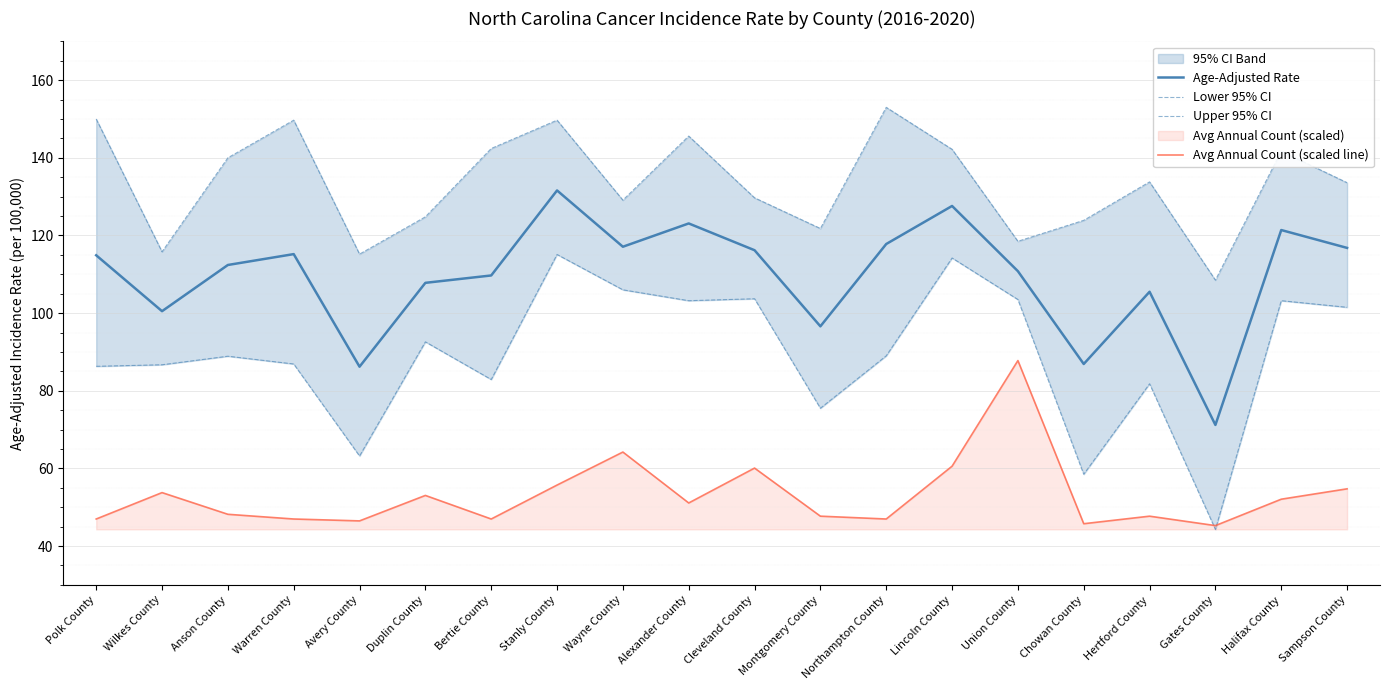

Reading left to right, transcribe all the data shown in this chart.

Age-Adjusted Rate: Polk County=114.9	Wilkes County=100.5	Anson County=112.4	Warren County=115.2	Avery County=86.2	Duplin County=107.8	Bertie County=109.7	Stanly County=131.6	Wayne County=117.1	Alexander County=123.1	Cleveland County=116.2	Montgomery County=96.6	Northampton County=117.8	Lincoln County=127.6	Union County=110.8	Chowan County=86.9	Hertford County=105.5	Gates County=71.2	Halifax County=121.4	Sampson County=116.8
Lower 95% CI: Polk County=86.3	Wilkes County=86.7	Anson County=88.9	Warren County=86.9	Avery County=63.2	Duplin County=92.6	Bertie County=82.9	Stanly County=115.1	Wayne County=106.0	Alexander County=103.2	Cleveland County=103.7	Montgomery County=75.5	Northampton County=89.0	Lincoln County=114.2	Union County=103.5	Chowan County=58.5	Hertford County=81.8	Gates County=44.3	Halifax County=103.2	Sampson County=101.5
Upper 95% CI: Polk County=150.0	Wilkes County=115.8	Anson County=140.0	Warren County=149.7	Avery County=115.2	Duplin County=124.8	Bertie County=142.4	Stanly County=149.7	Wayne County=129.1	Alexander County=145.6	Cleveland County=129.7	Montgomery County=121.8	Northampton County=153.0	Lincoln County=142.2	Union County=118.5	Chowan County=123.9	Hertford County=133.8	Gates County=108.5	Halifax County=141.7	Sampson County=133.6
Avg Annual Count (scaled line): Polk County=47.0	Wilkes County=53.8	Anson County=48.2	Warren County=47.0	Avery County=46.5	Duplin County=53.0	Bertie County=47.0	Stanly County=55.7	Wayne County=64.2	Alexander County=51.1	Cleveland County=60.1	Montgomery County=47.7	Northampton County=47.0	Lincoln County=60.6	Union County=87.8	Chowan County=45.8	Hertford County=47.7	Gates County=45.3	Halifax County=52.1	Sampson County=54.7